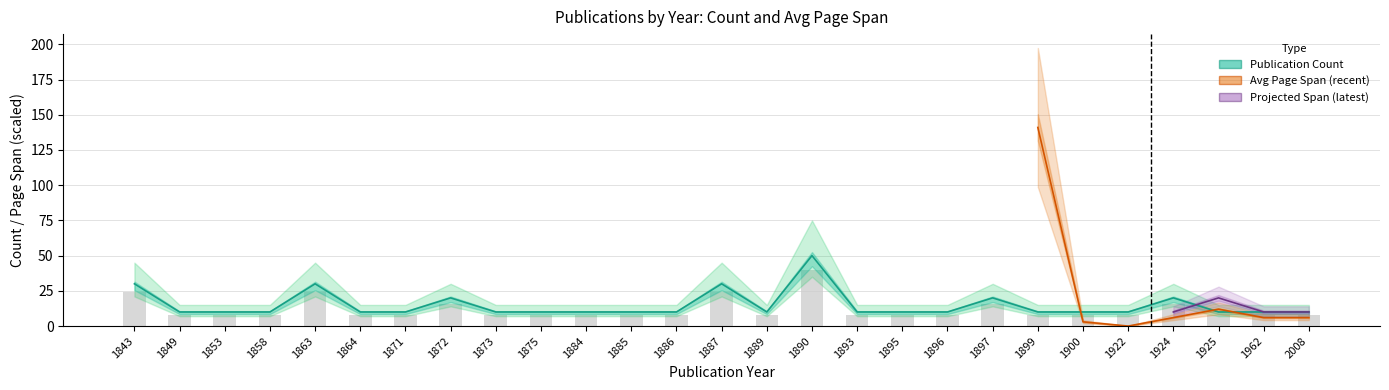

Reading left to right, list all the values displayed in this chart.

30	10	10	10	30	10	10	20	10	10	10	10	10	30	10	50	10	10	10	20	10	10	10	20	10	10	10